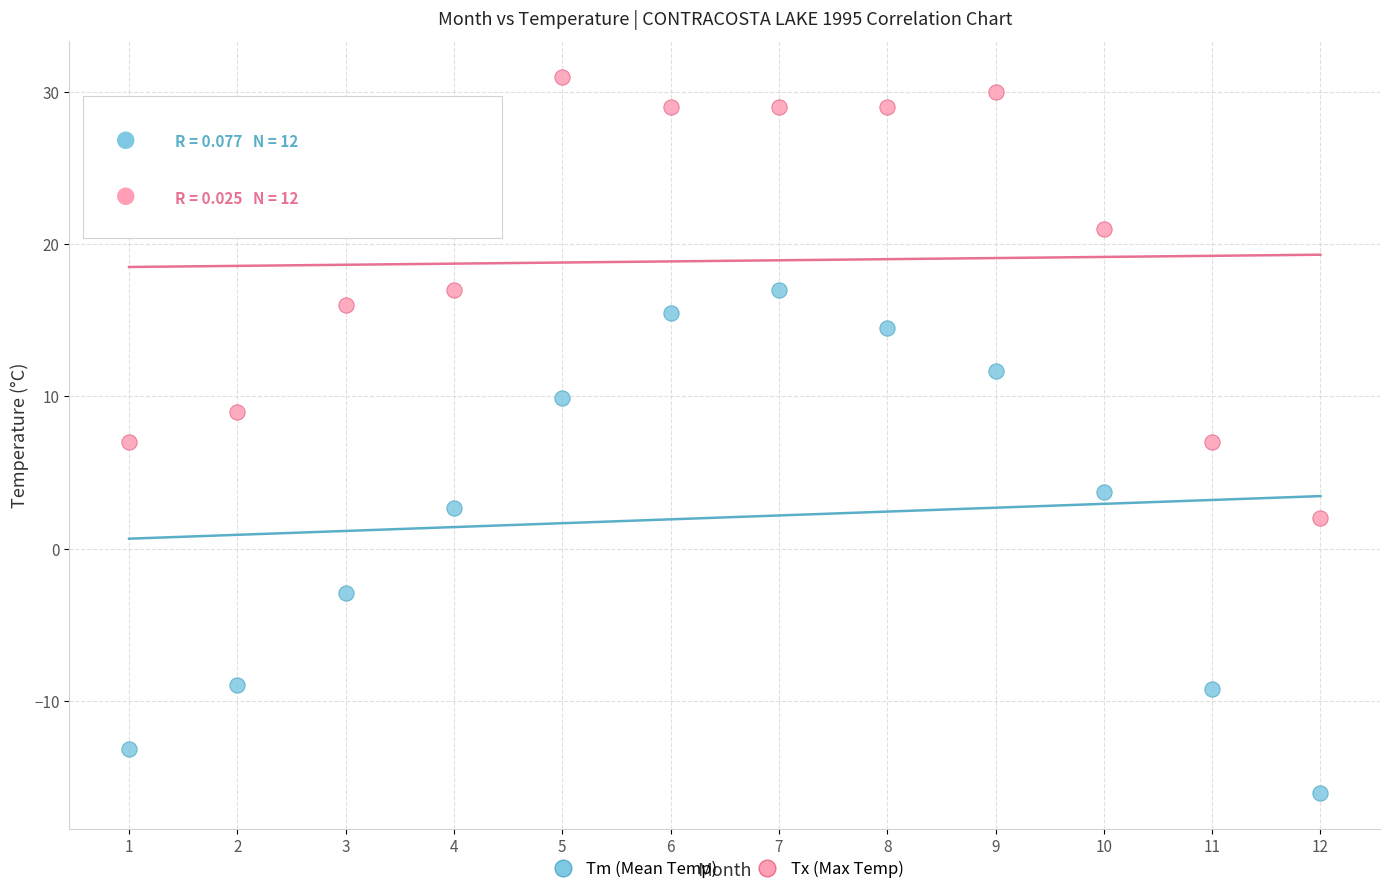

Across all data points, what is the range of Y values (max minus min)?

47.1